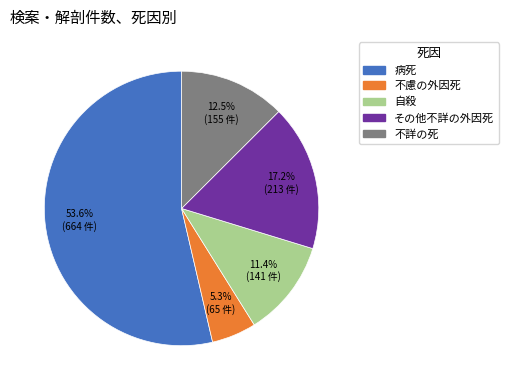

How many segments does this pie chart have?

5